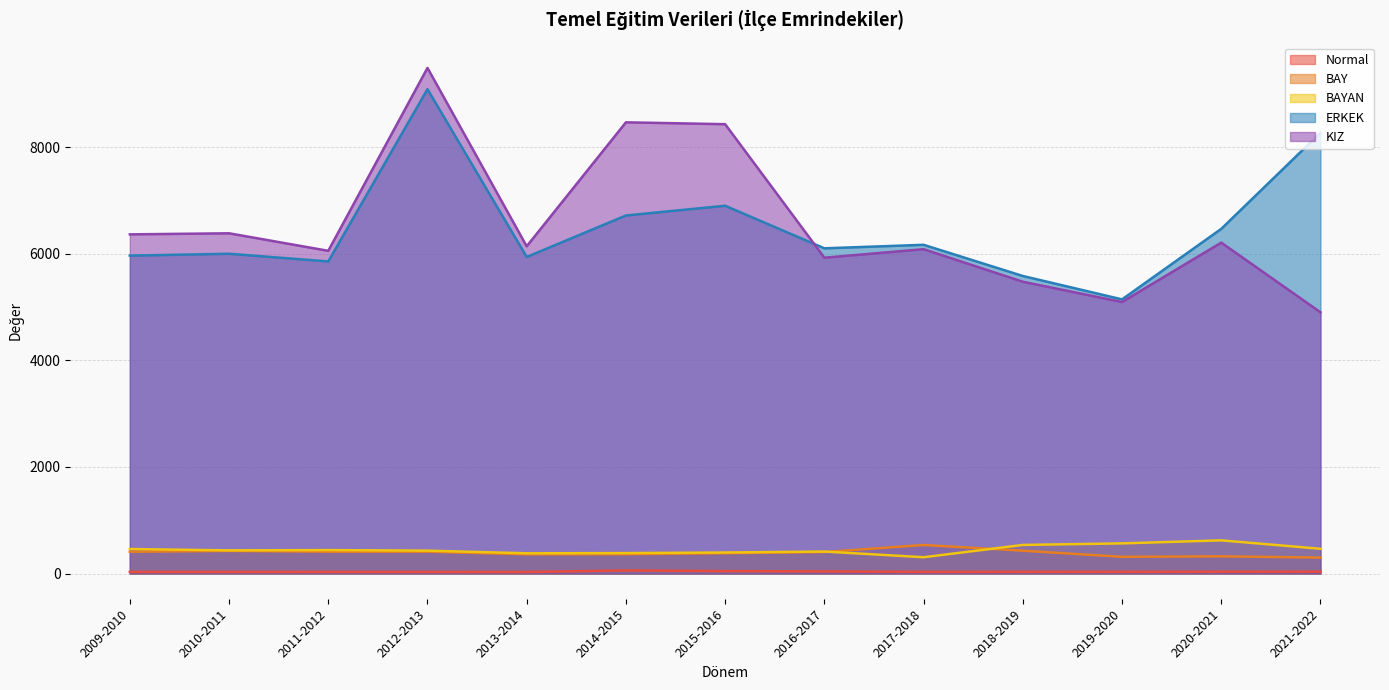

What are all the series names shown in the legend?

Normal, BAY, BAYAN, ERKEK, KIZ